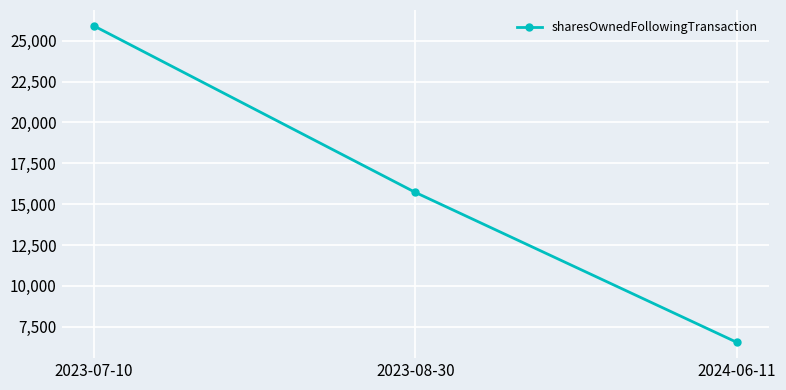

At which label is the value closest to 16228?

2023-08-30